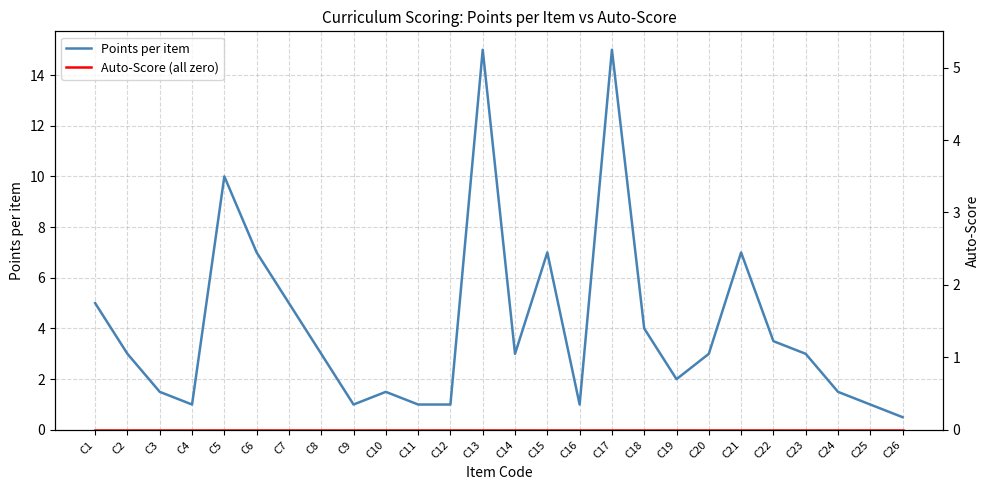

What is the total value across all series at C25?

1.0